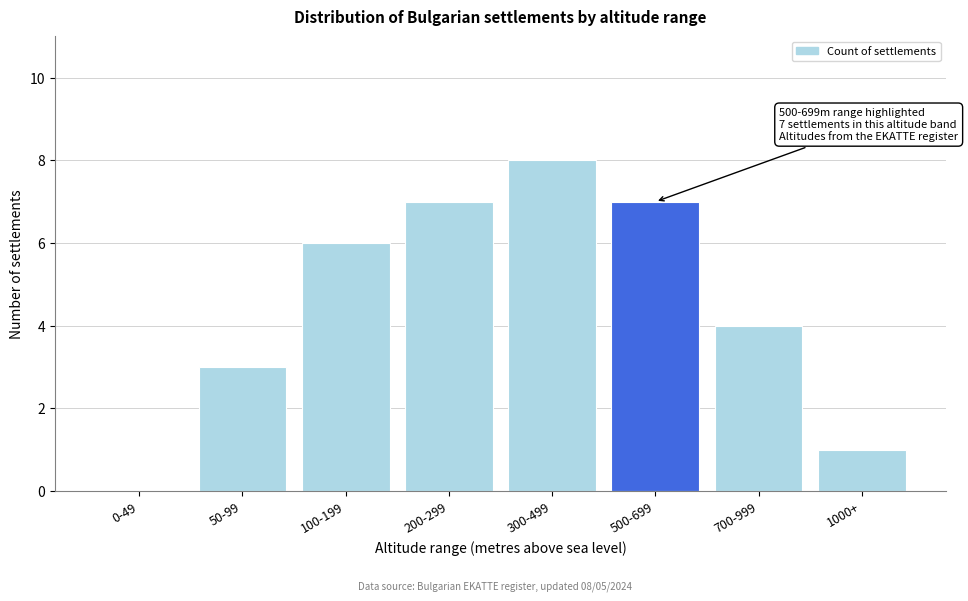

Reading left to right, list all the values displayed in this chart.

0-49=0	50-99=3	100-199=6	200-299=7	300-499=8	500-699=7	700-999=4	1000+=1